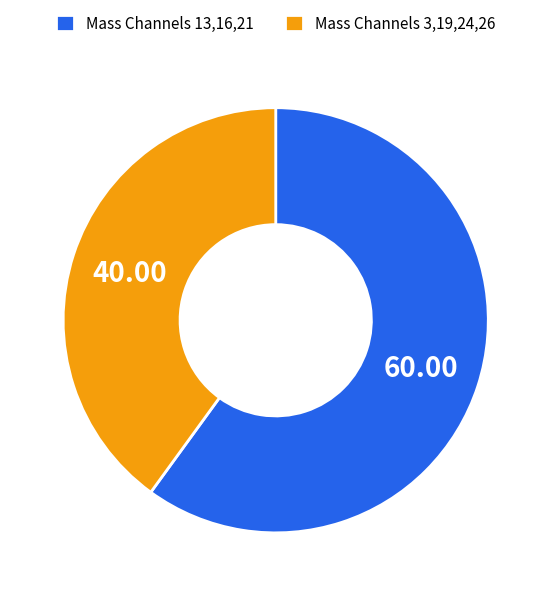

Combined, do Mass Channels 13,16,21 and Mass Channels 3,19,24,26 account for over 50%?

Yes